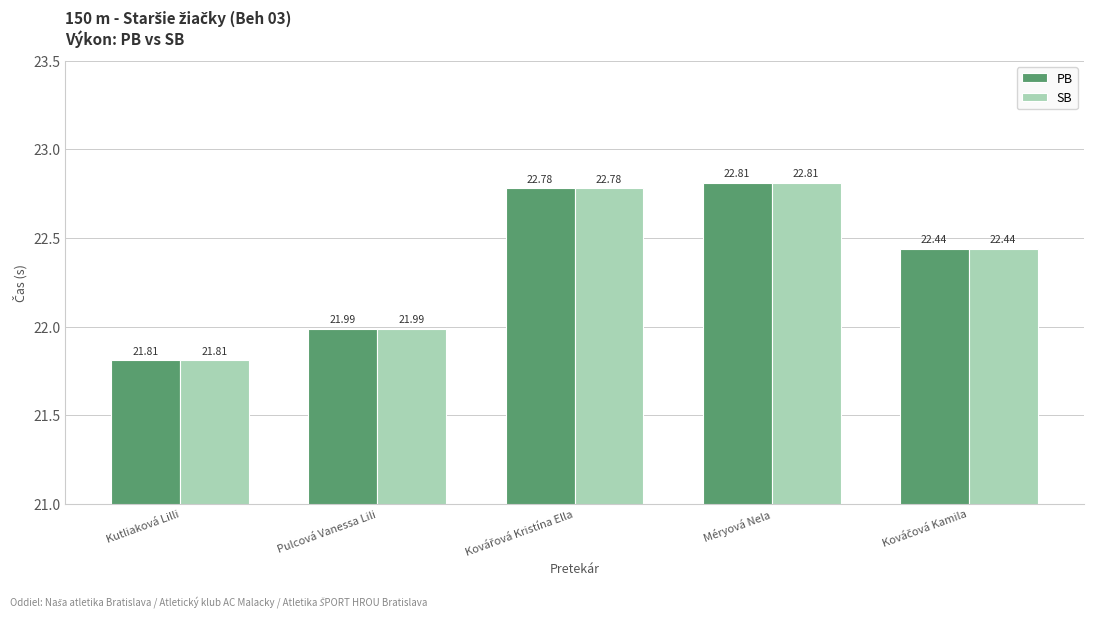

Reading left to right, transcribe all the data shown in this chart.

PB: 21.8	22.0	22.8	22.8	22.4
SB: 21.8	22.0	22.8	22.8	22.4